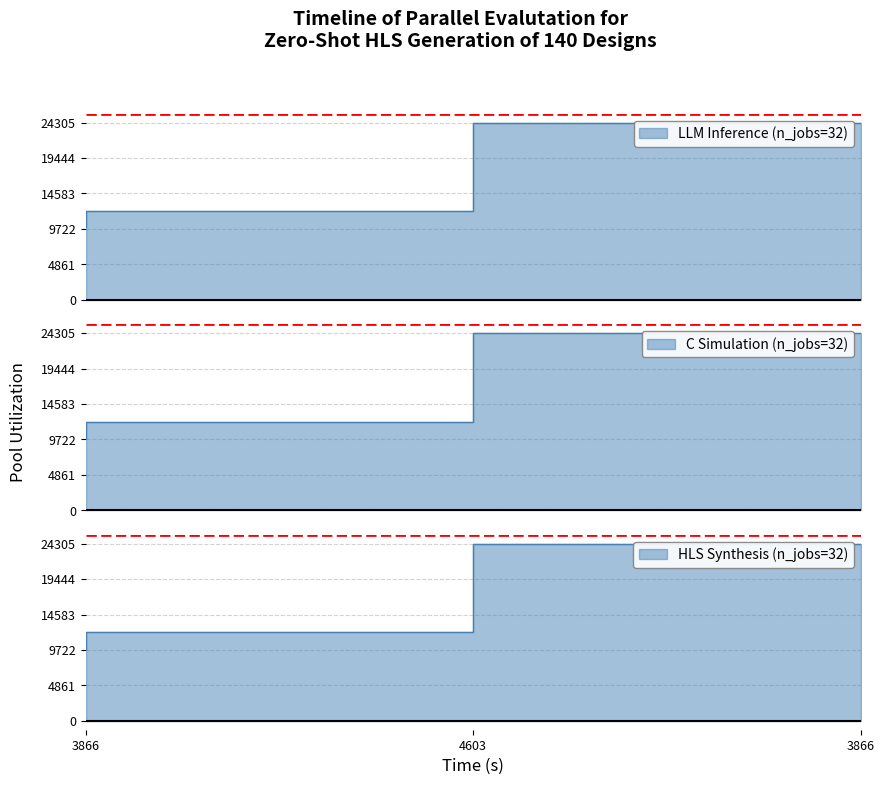

Is it true that LLM Inference (n_jobs=32) equals 5583 at 4603?

False